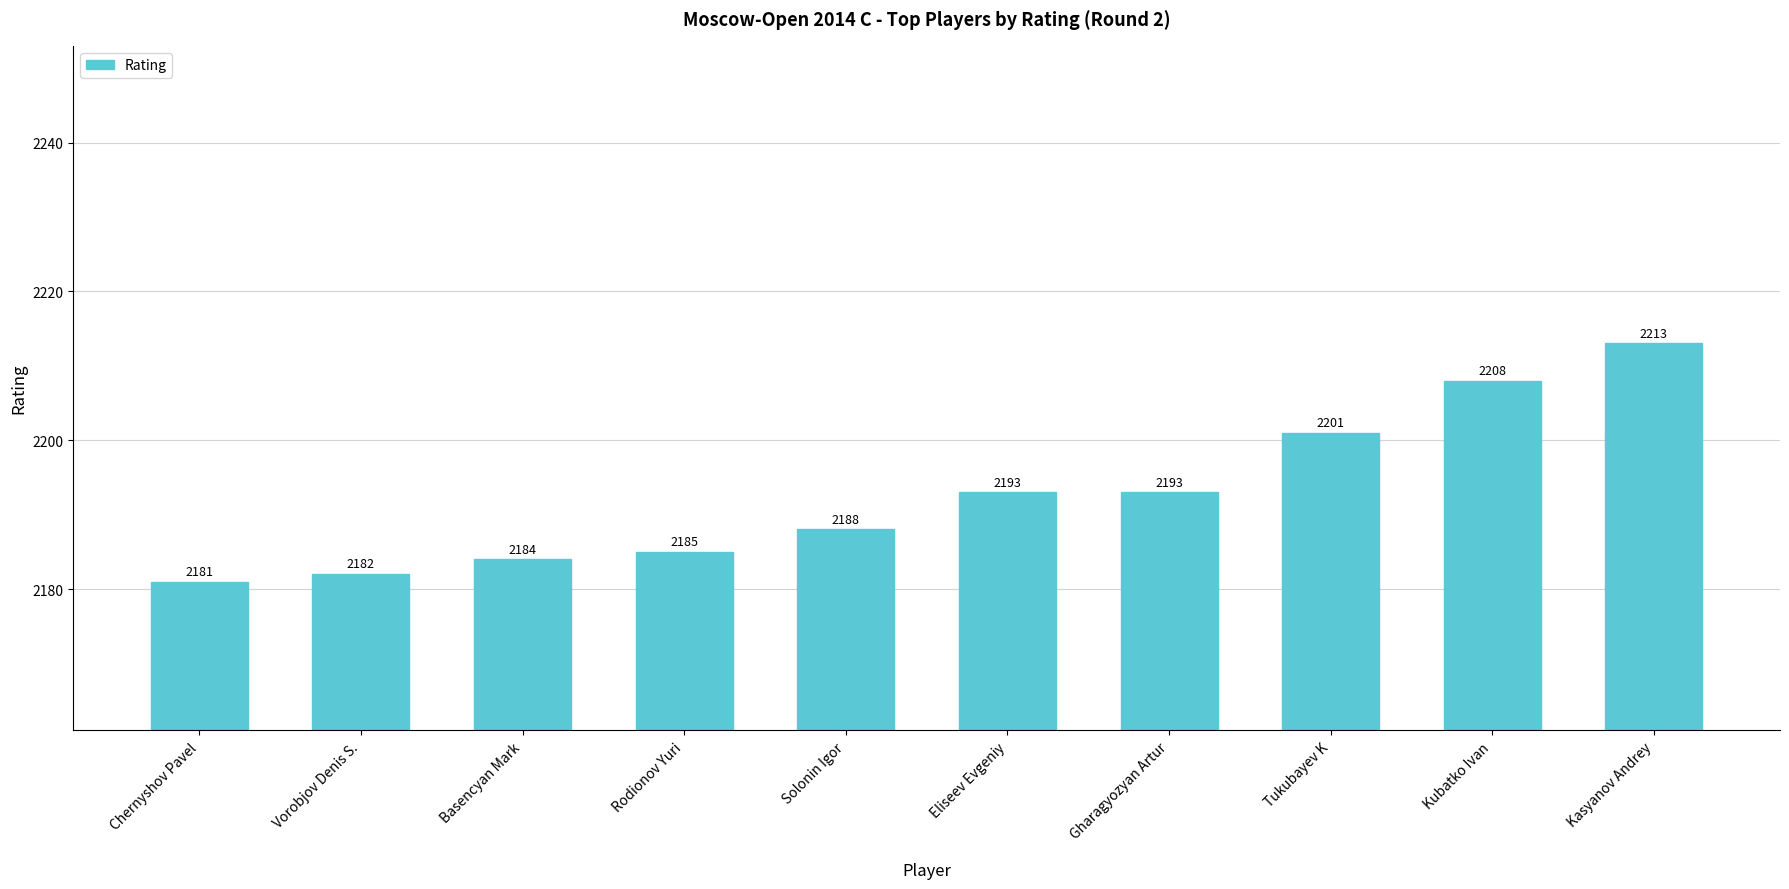

What is the label of the 5th bar from the right?

Eliseev Evgeniy